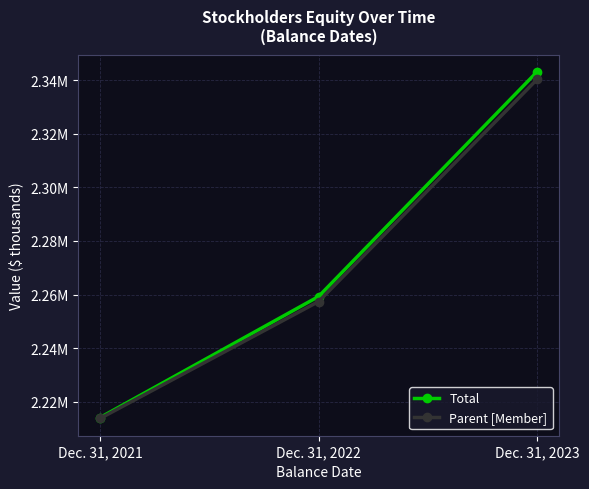

The value of Total at Dec. 31, 2022 is 1315338. True or false?

False